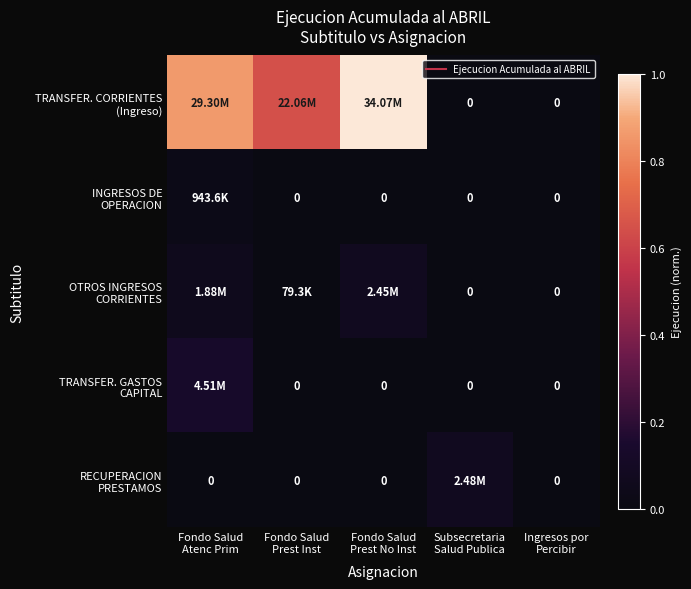

What is the difference between the maximum and minimum values in the RECUPERACION PRESTAMOS series?

0.1